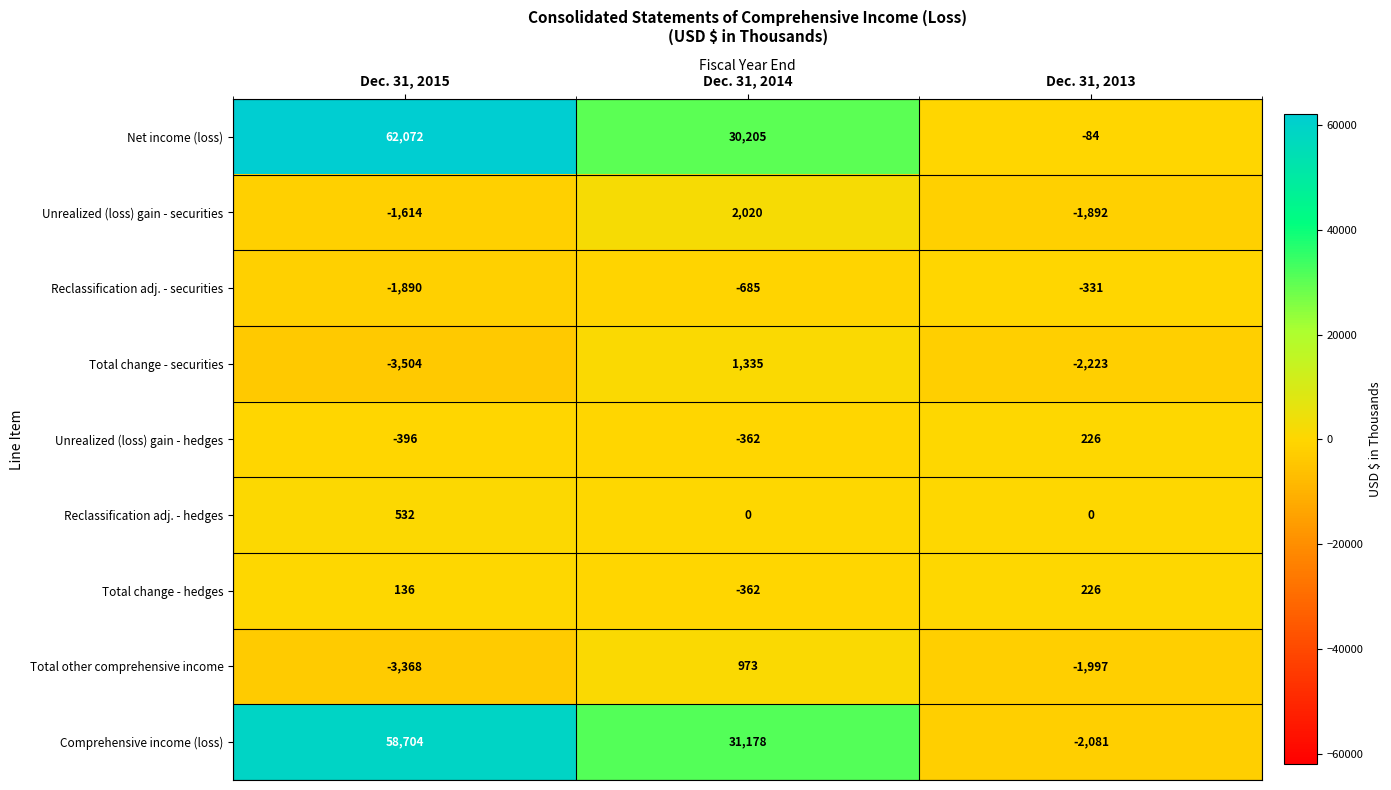

Reading left to right, extract all data points from this chart.

Net income (loss): 62072	30205	-84
Unrealized (loss) gain - securities: -1614	2020	-1892
Reclassification adj. - securities: -1890	-685	-331
Total change - securities: -3504	1335	-2223
Unrealized (loss) gain - hedges: -396	-362	226
Reclassification adj. - hedges: 532	0	0
Total change - hedges: 136	-362	226
Total other comprehensive income: -3368	973	-1997
Comprehensive income (loss): 58704	31178	-2081